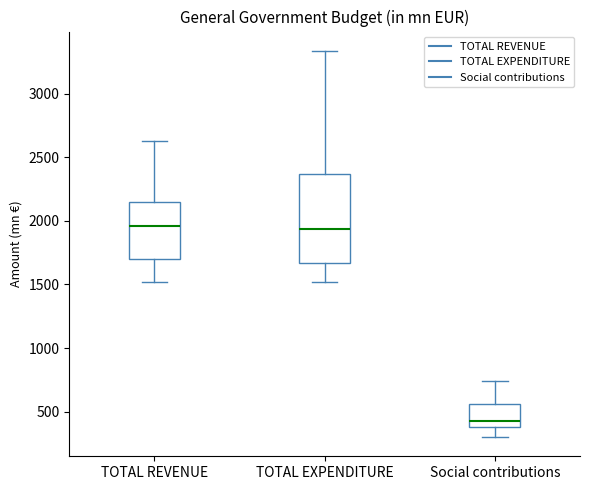

Where is the lower edge of the box for TOTAL EXPENDITURE on the y-axis? The values are not printed on the chart, so give them approximately, as read against the axis.

1650